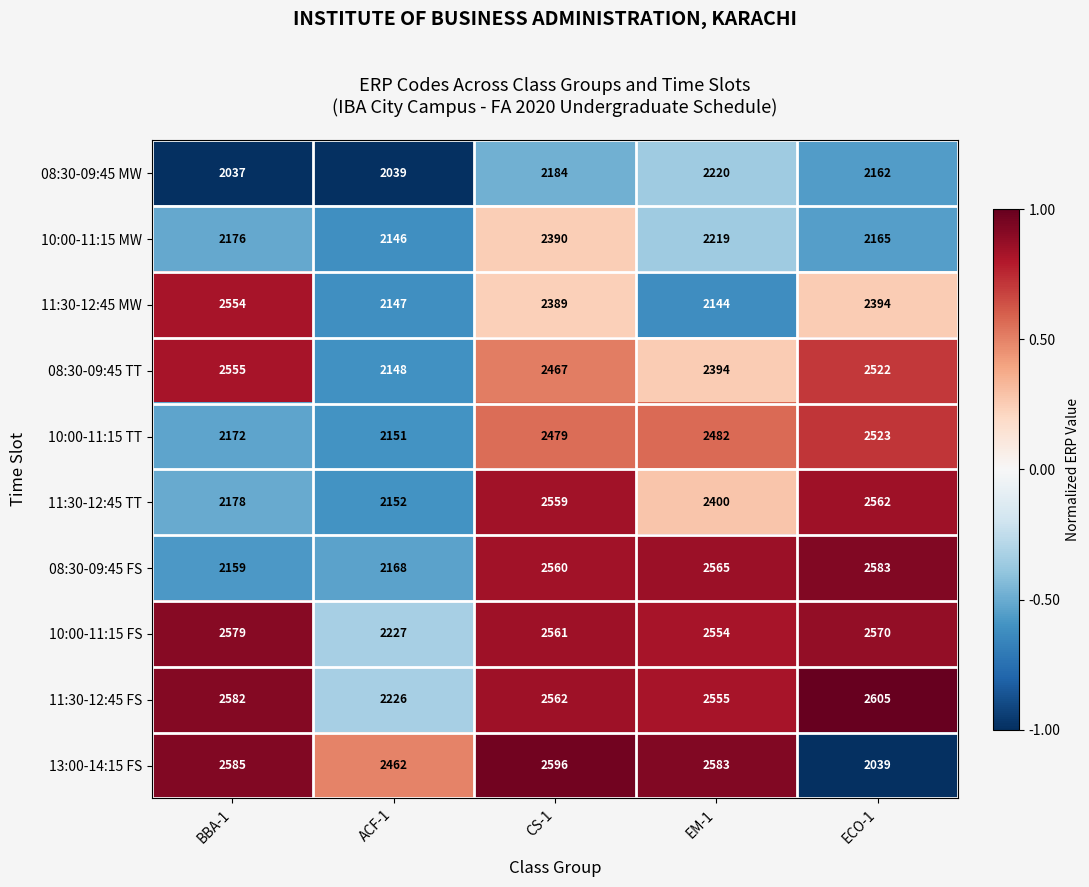

True or false: 11:30-12:45 TT has a value of 3693 at ECO-1.

False